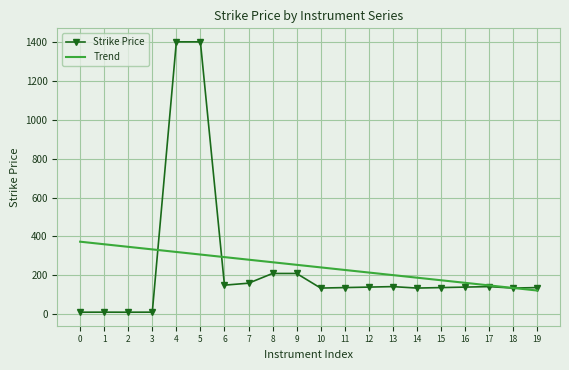

What is the total value across all series at 5?

1707.3